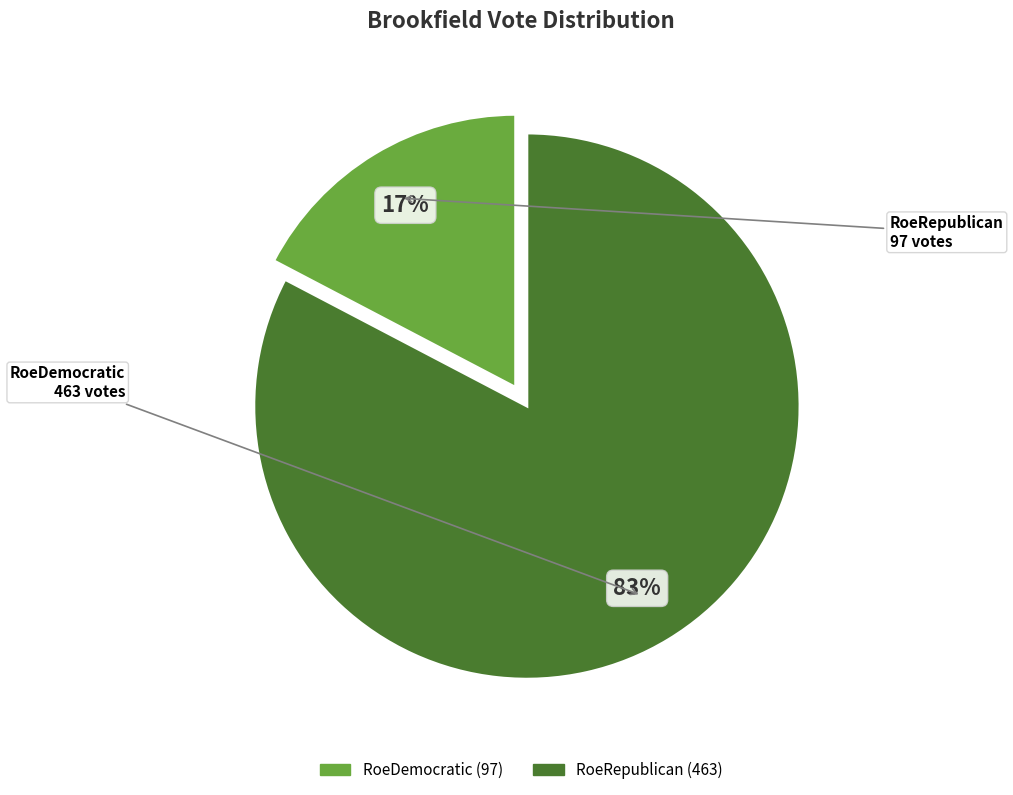

Which slice represents more than half of the pie?

RoeRepublican